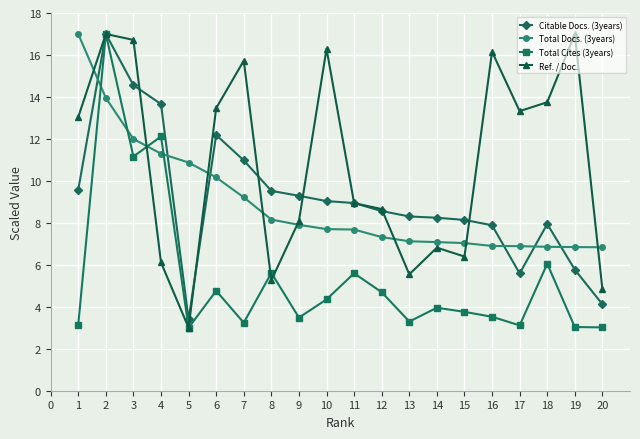

What is the lowest value of the Citable Docs. (3years) series?

3.4